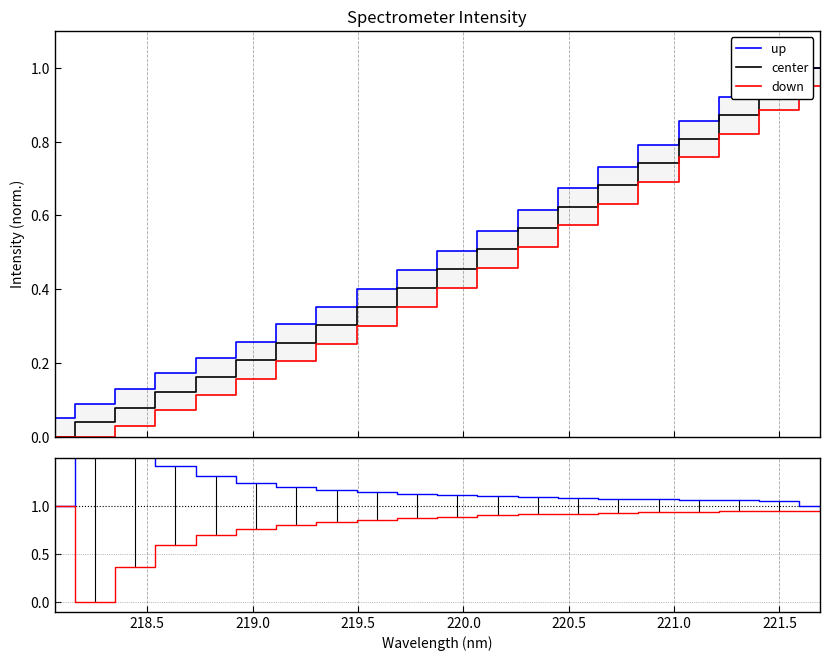

How many distinct data groups are displayed?

3